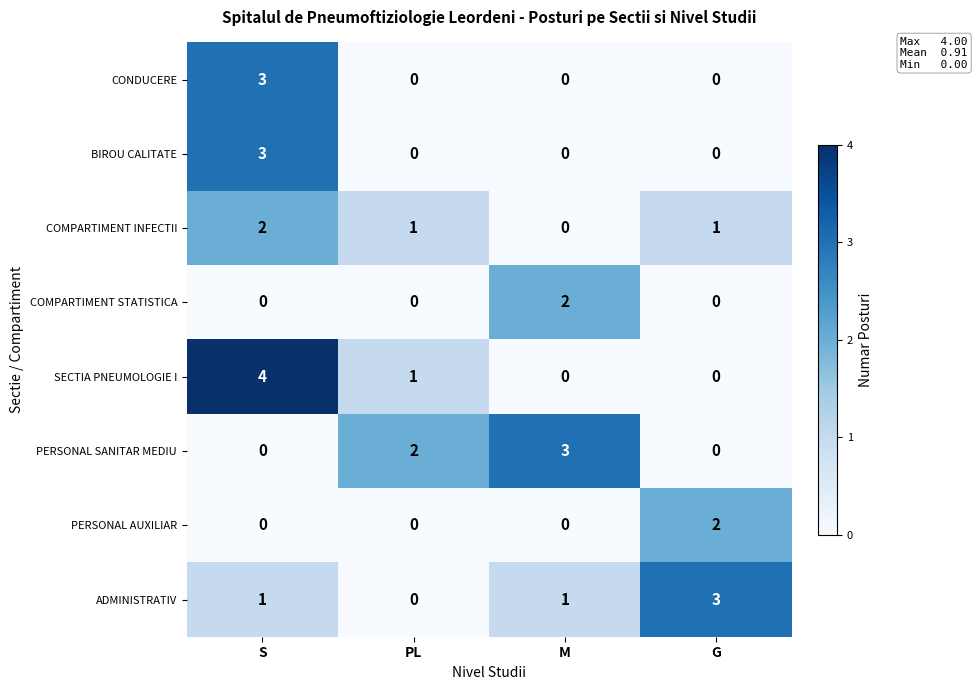

How many categories are shown in the chart?

4